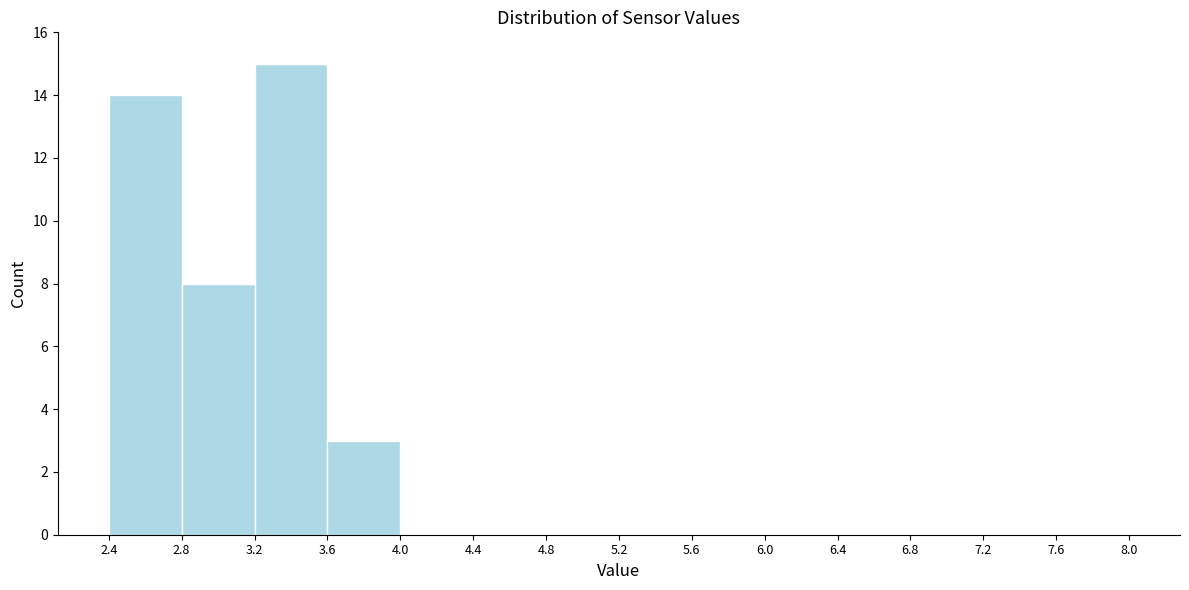

What is the height of the bar covering 3.6 to 4.0 on the x-axis? The values are not printed on the chart, so give them approximately, as read against the axis.

3